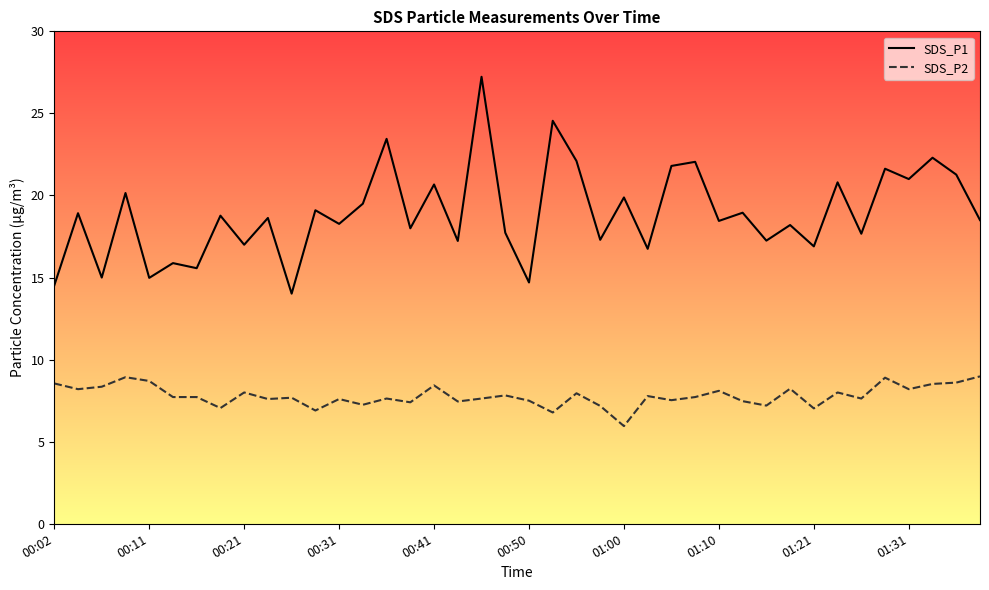

What is the maximum value for SDS_P1?

27.2